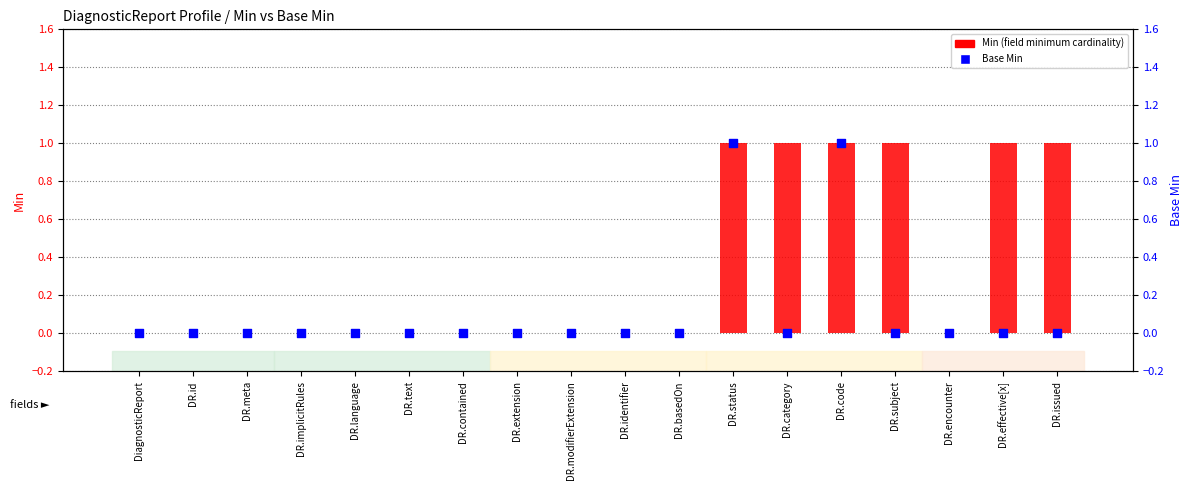

Is the value of Base Min at DR.modifierExtension greater than the value of Min at DR.issued?

No